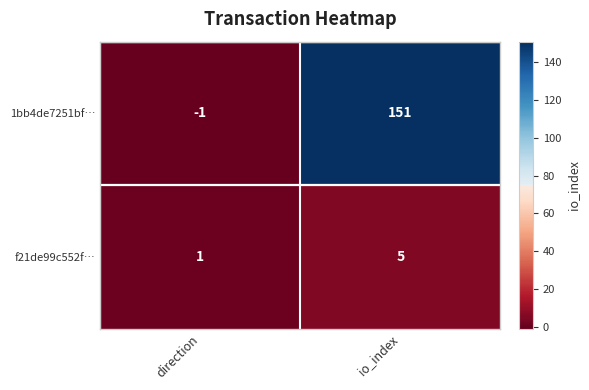

What is the minimum value shown in the chart?

-1